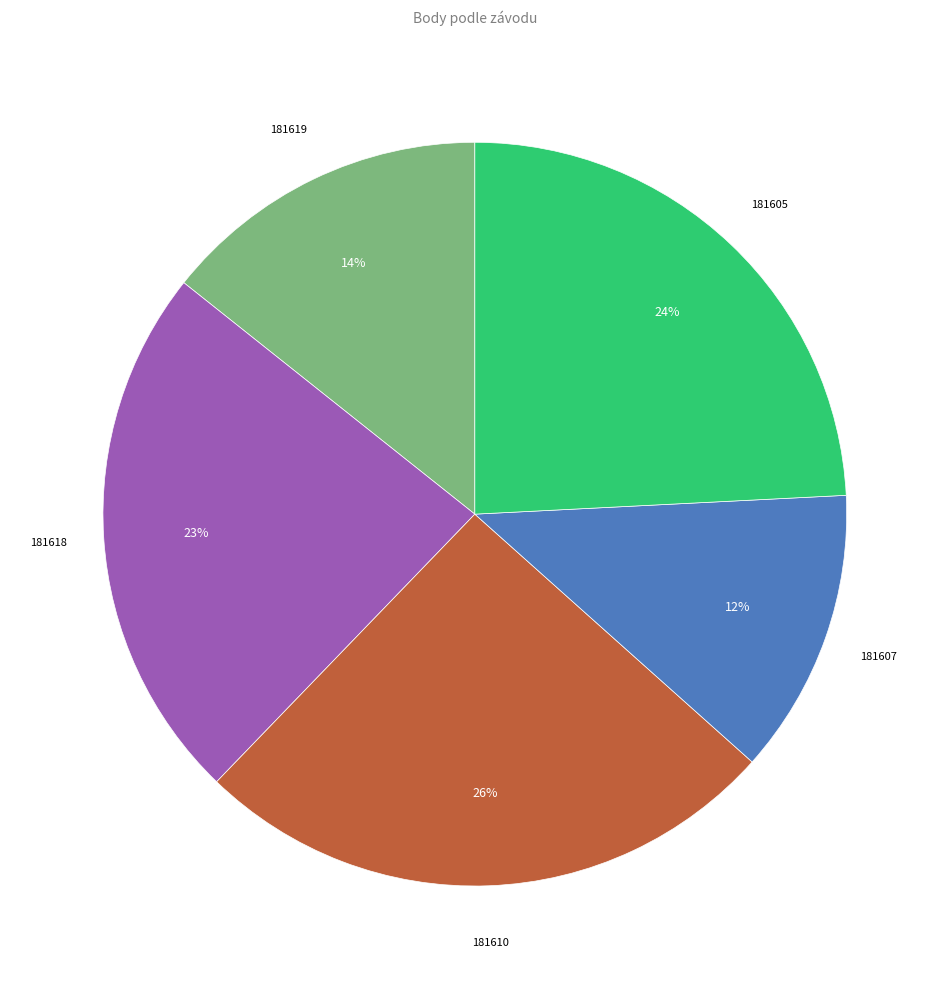

To the nearest percent, what is the average slice percentage?

20%